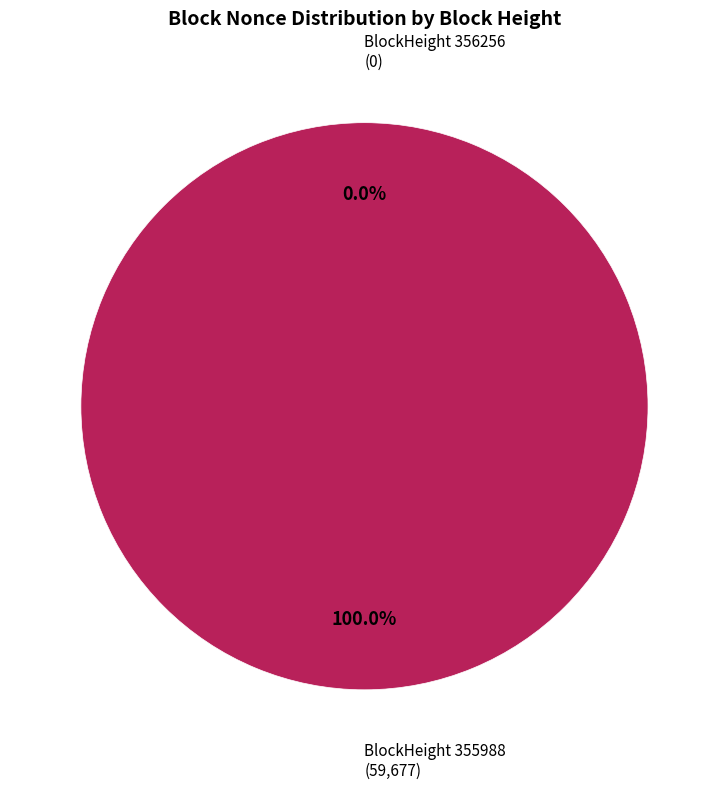

What is the change in value from 356256 to 355988?

+59677